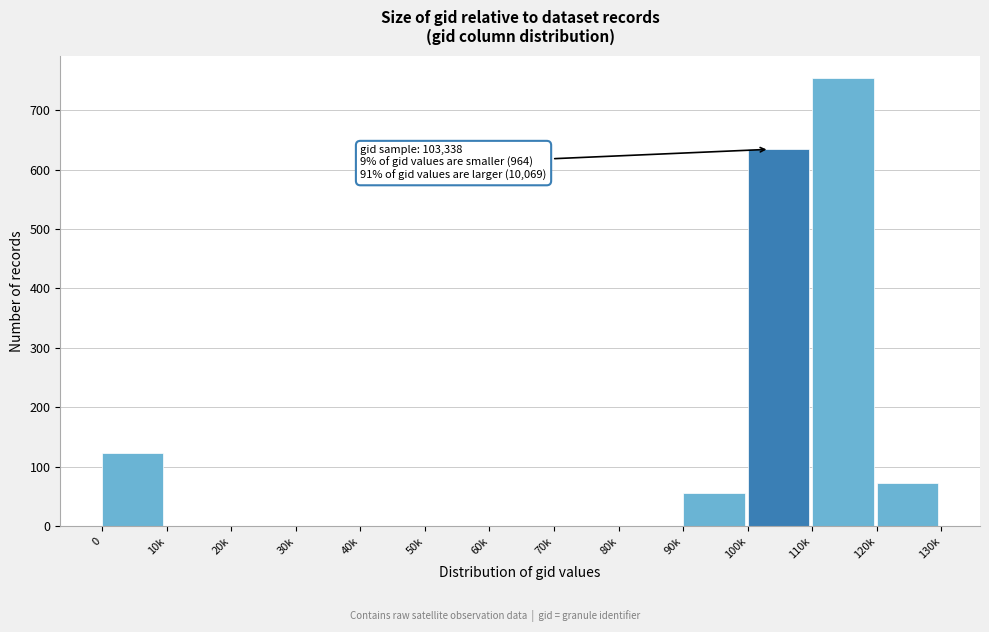

Reading left to right, transcribe all the data shown in this chart.

0=123	10k=0	20k=0	30k=0	40k=0	50k=0	60k=0	70k=0	80k=0	90k=56	100k=634	110k=754	120k=73